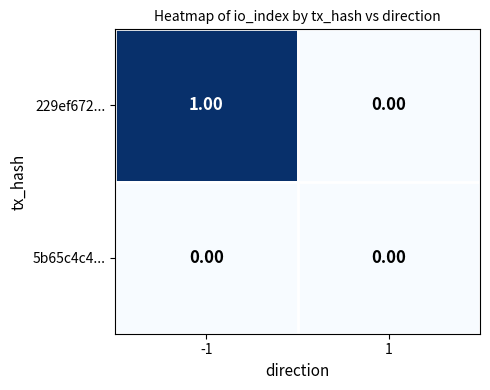

List the series in order of their peak value, highest first.

229ef672..., 5b65c4c4...